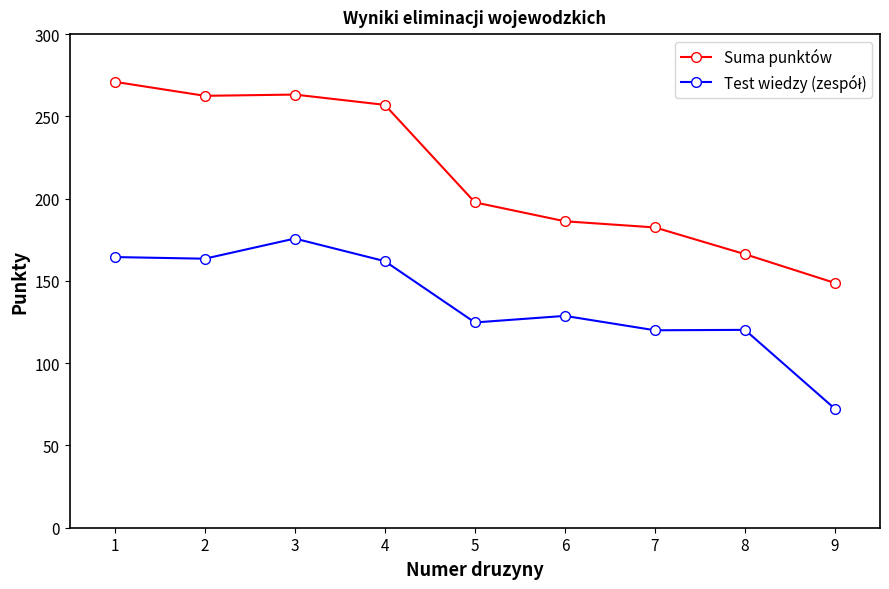

How many data points in Suma punktów are less than 197?

4